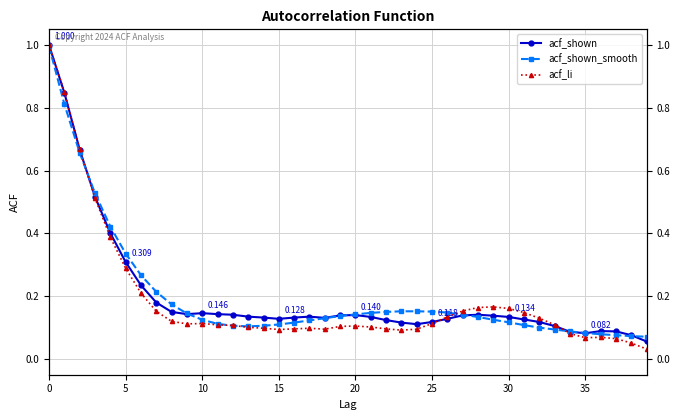

How many interior local valleys does the acf_shown_smooth series have?

1